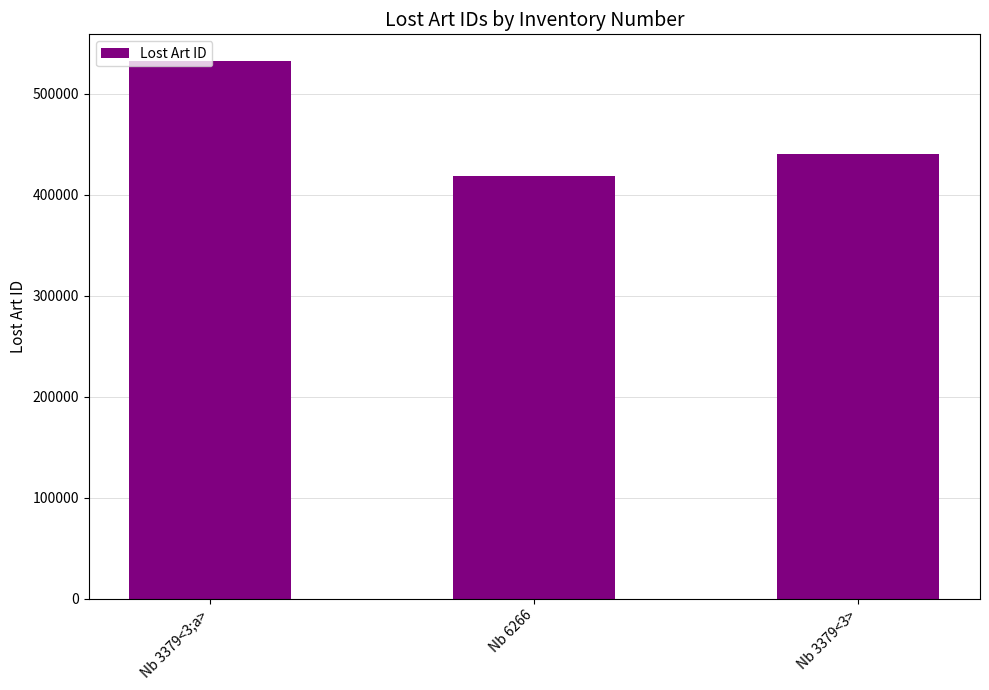

Between Nb 6266 and Nb 3379<3>, which is larger?

Nb 3379<3>